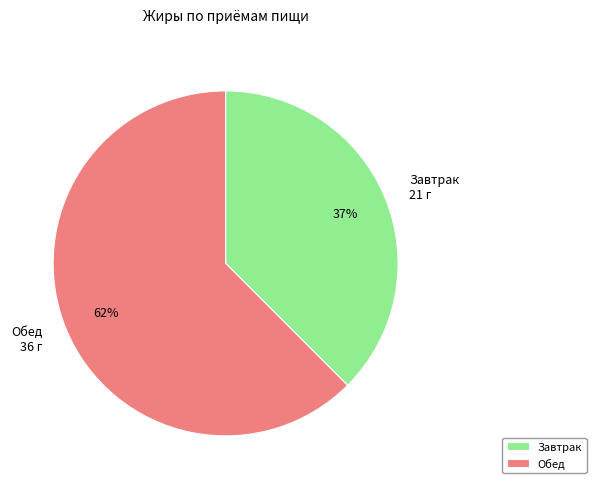

To the nearest percent, what is the combined percentage of Обед and Завтрак?

100%